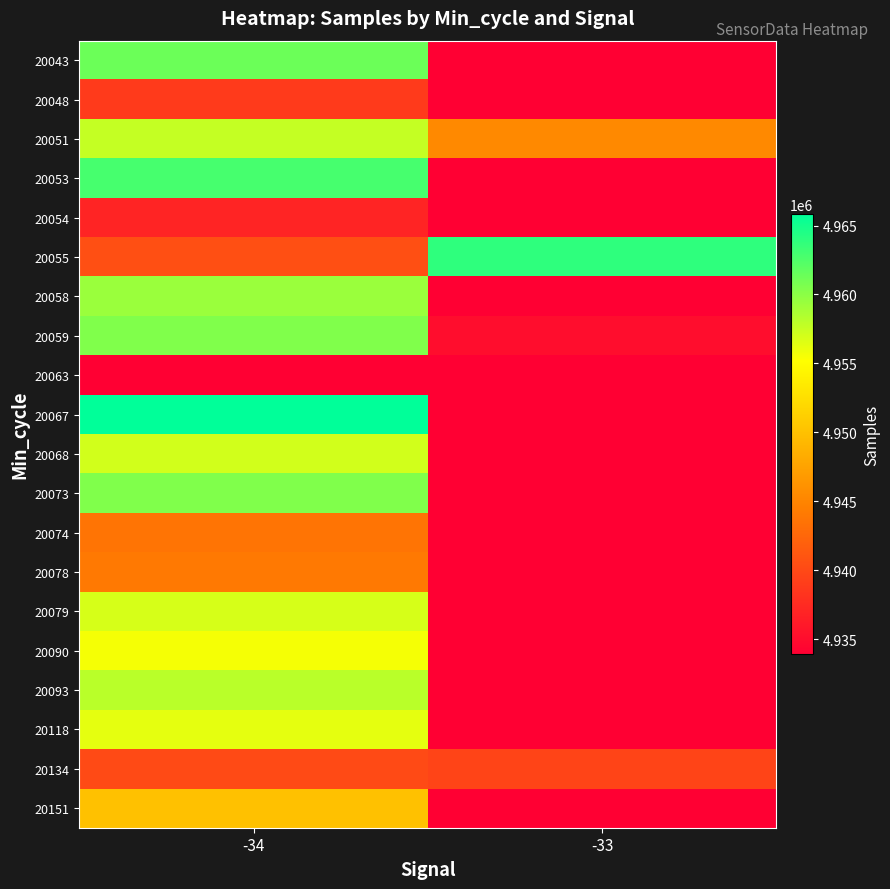

At which category does the chart reach its peak across all series?

-33